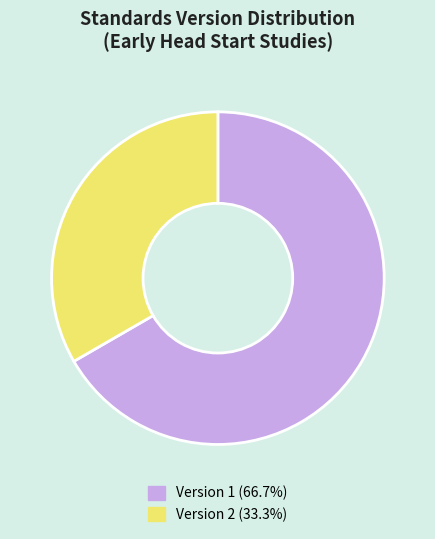

Combined, do Version 1 (66.7%) and Version 2 (33.3%) account for over 50%?

Yes